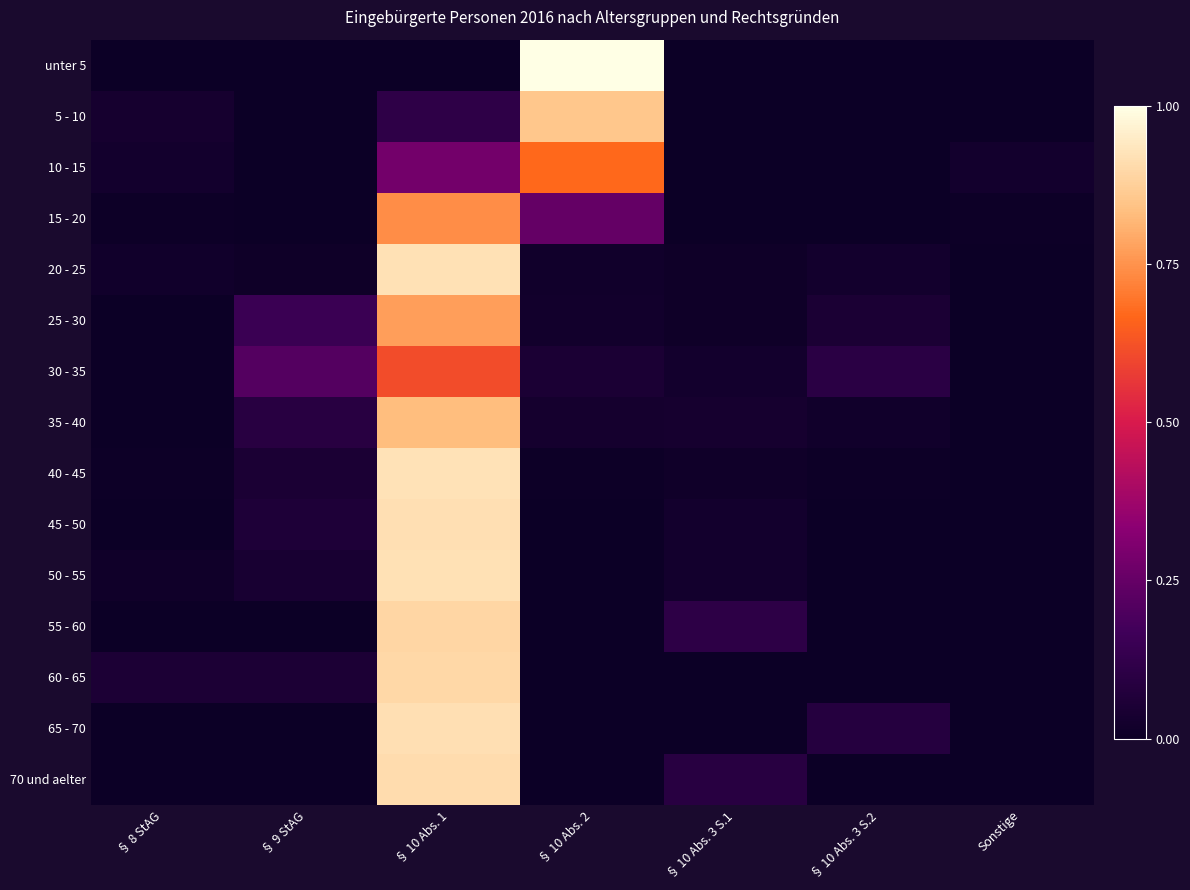

List the series in order of their peak value, lowest first.

30 - 35, 10 - 15, 15 - 20, 25 - 30, 35 - 40, 5 - 10, 55 - 60, 60 - 65, 70 und aelter, 45 - 50, 65 - 70, 50 - 55, 20 - 25, 40 - 45, unter 5